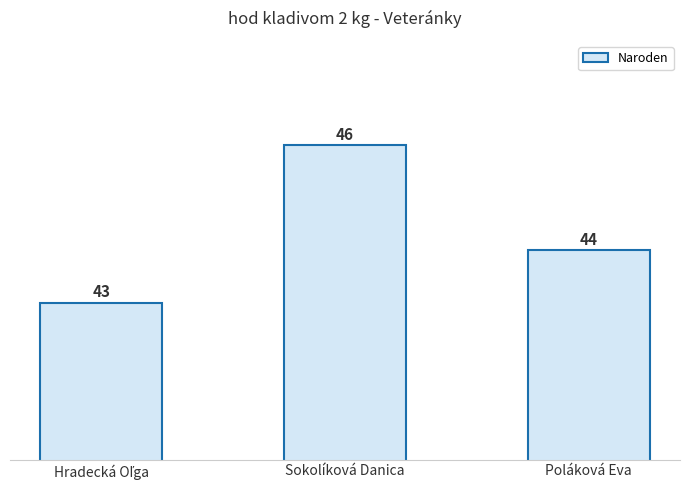

What is the difference between the maximum and minimum values?

3